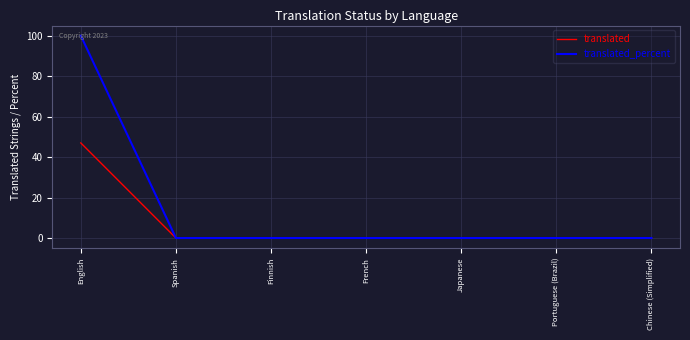

At how many categories does at least one series exceed 6?

1